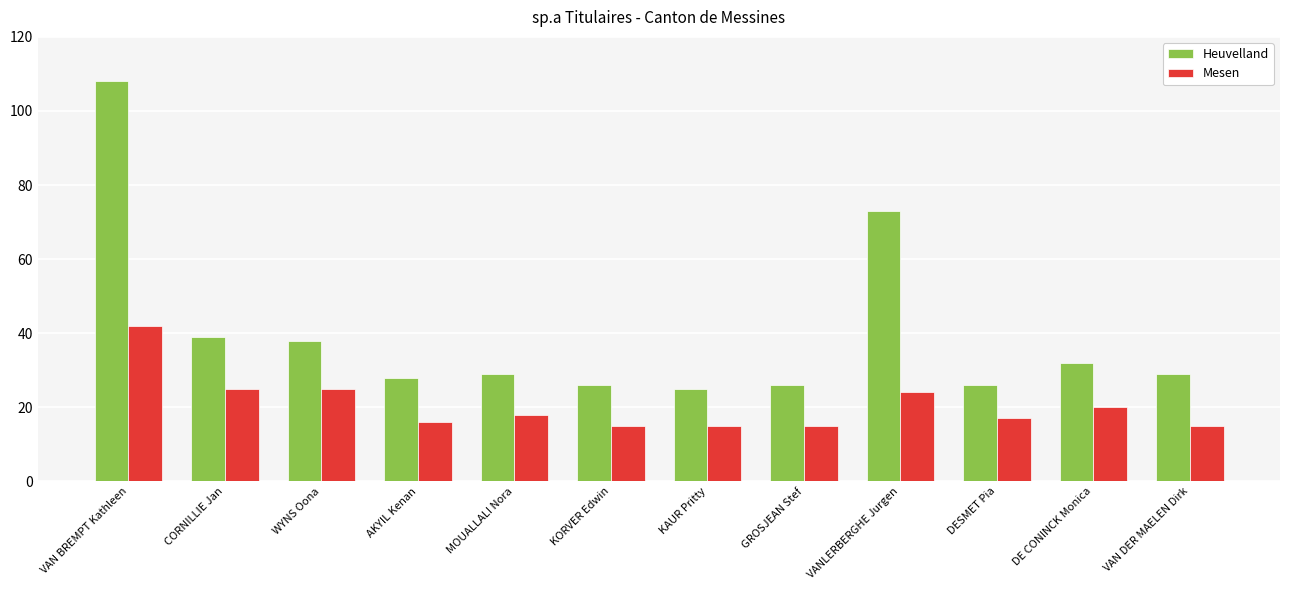

What value does the Heuvelland series have at KAUR Pritty, to the nearest 5?

25